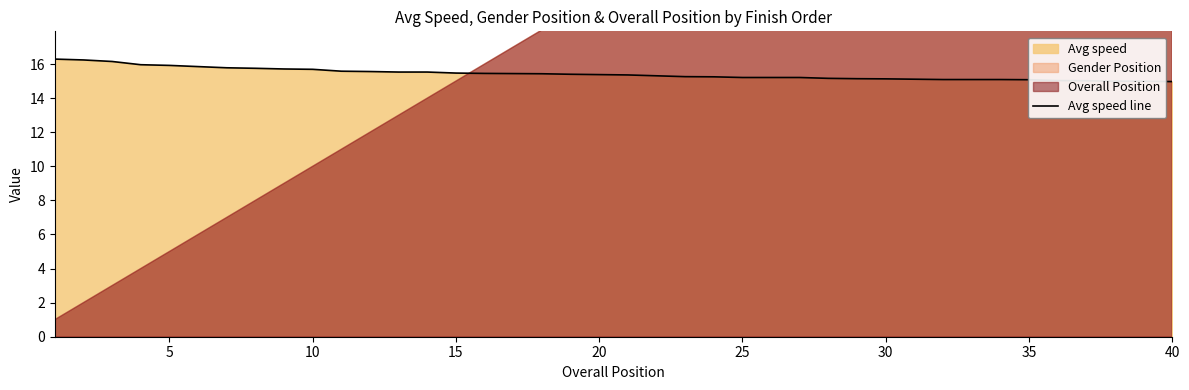

Reading right to left, extract all data points from this chart.

15.0	15.0	15.0	15.0	15.0	15.1	15.1	15.1	15.1	15.1	15.1	15.1	15.2	15.2	15.2	15.2	15.2	15.3	15.3	15.4	15.4	15.4	15.4	15.4	15.4	15.5	15.5	15.5	15.6	15.6	15.7	15.7	15.8	15.8	15.8	15.9	16.0	16.1	16.2	16.3